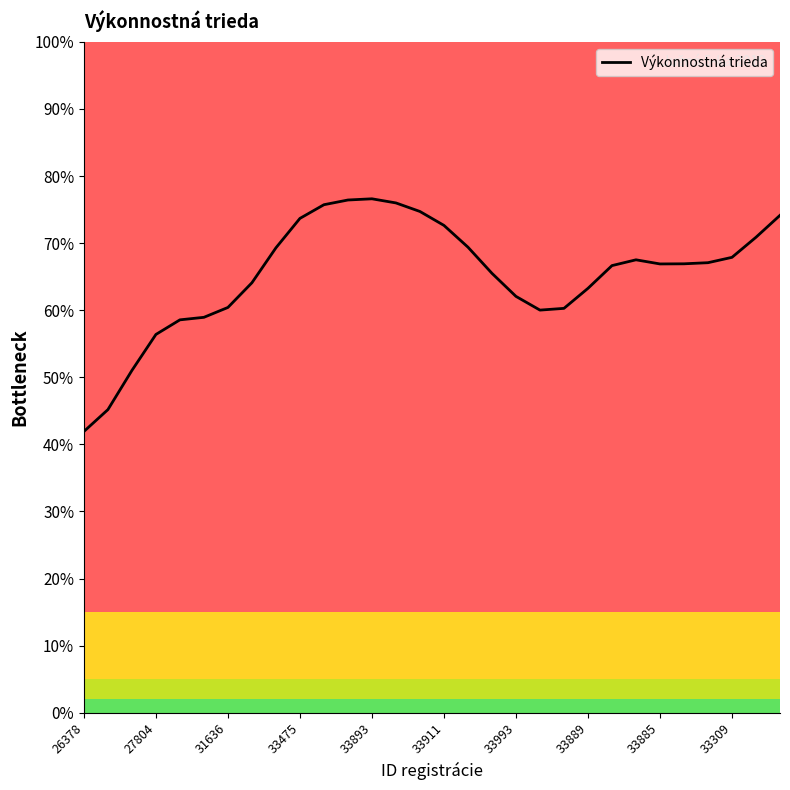

What is the smallest value displayed?

41.9